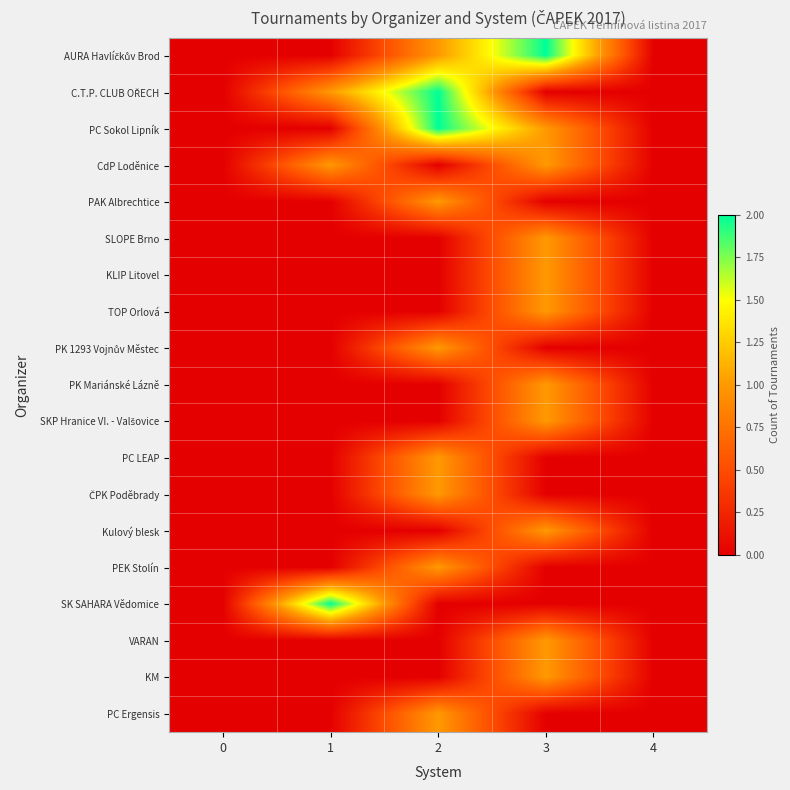

At which category is the sum across all series the highest?

3